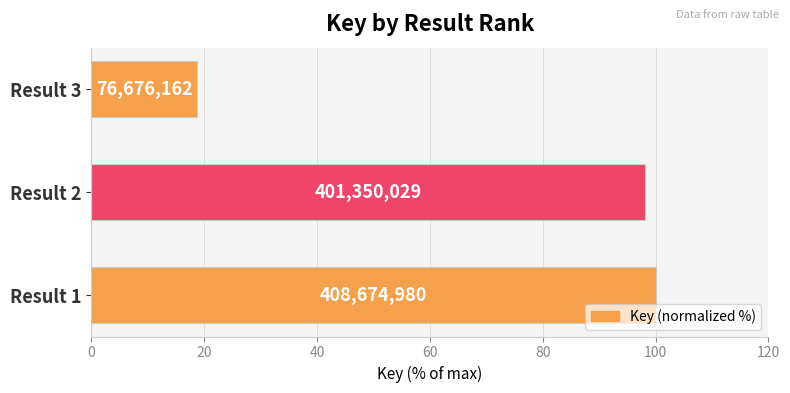

How many bars are there in total?

3